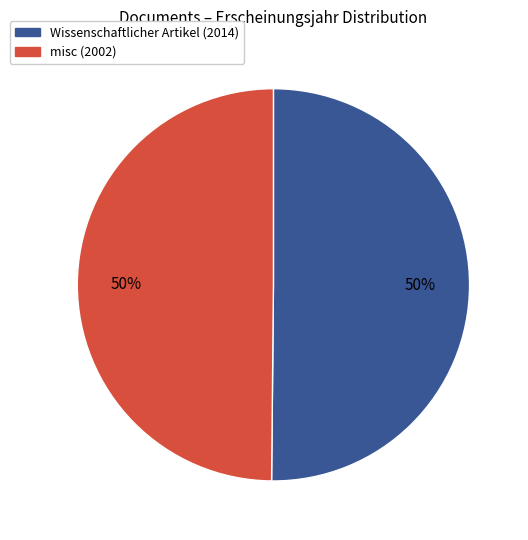

Do misc (2002) and Wissenschaftlicher Artikel (2014) together represent more than half of the pie?

Yes